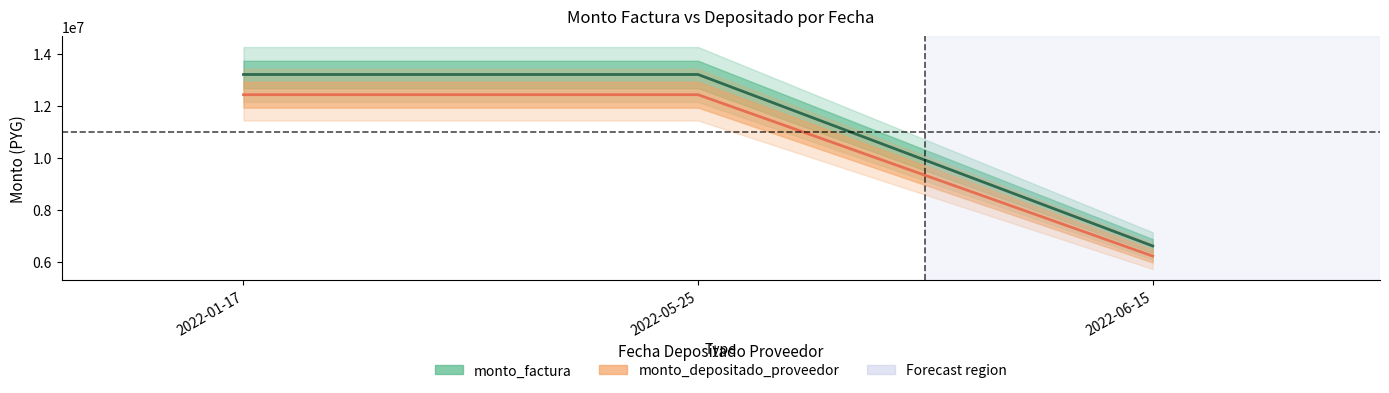

Reading right to left, transcribe all the data shown in this chart.

monto_factura: 6600000	13200000	13200000
monto_depositado_proveedor: 6210900	12421800	12421800